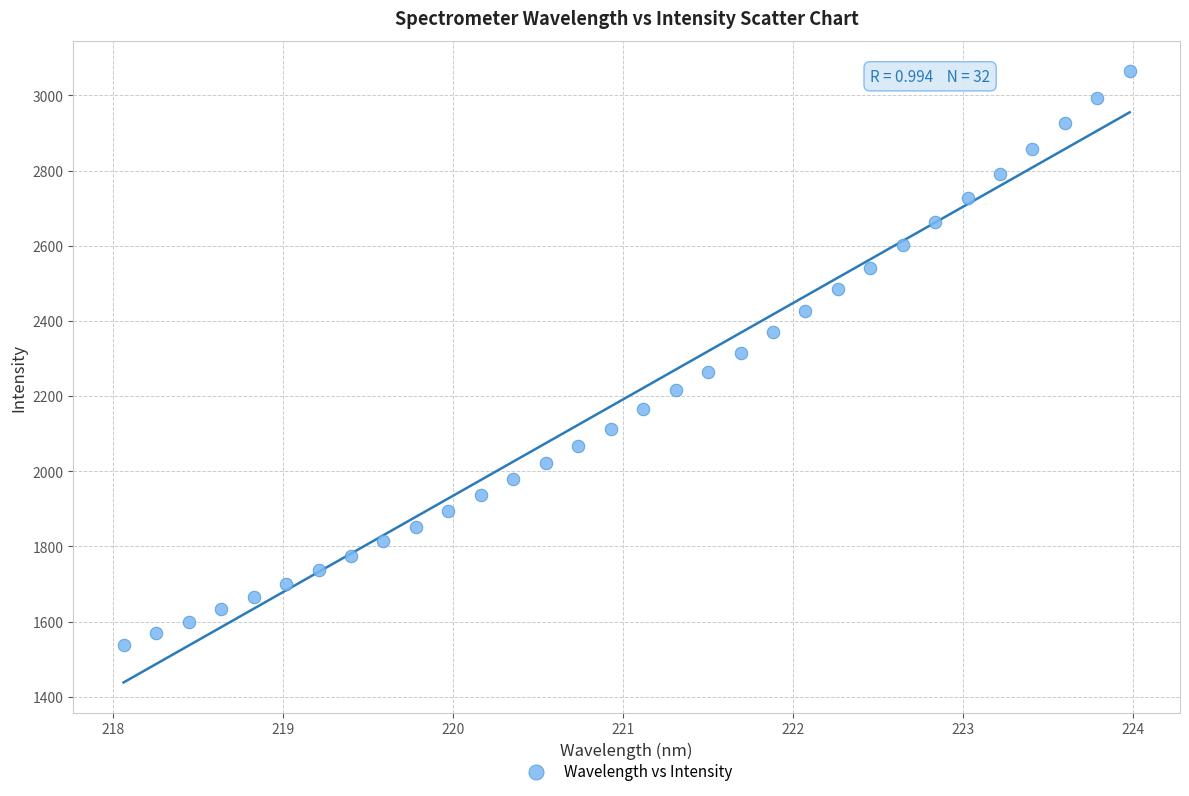

What is the range of Y values (max minus min)?

1524.8